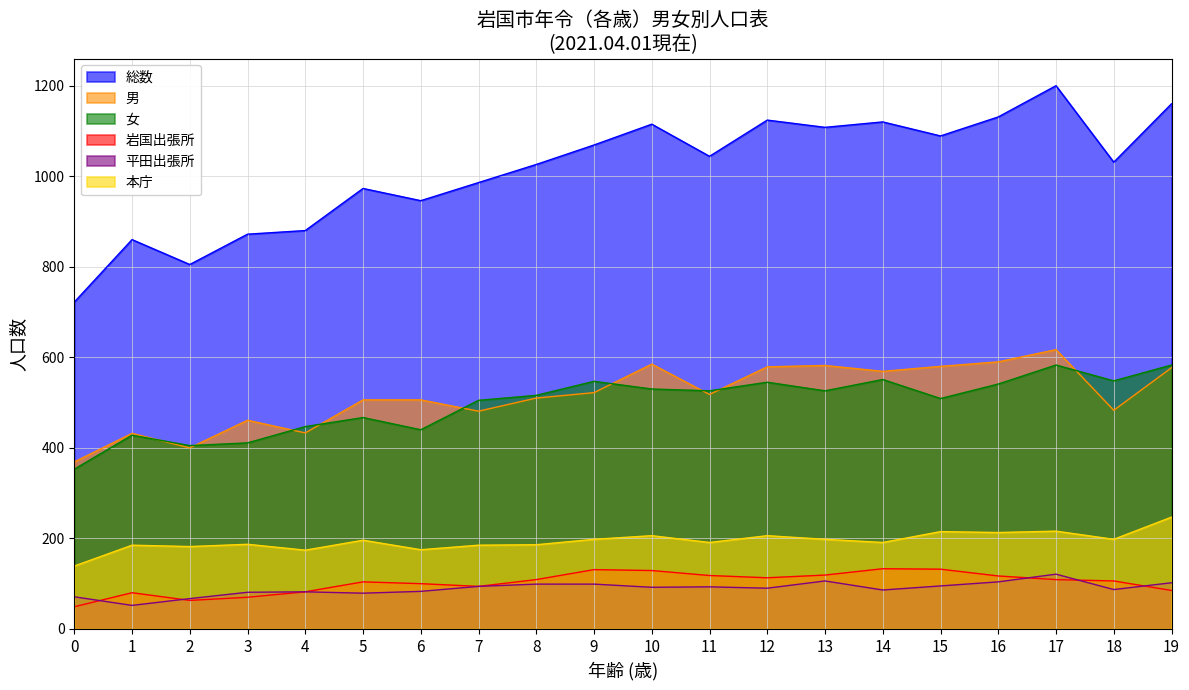

What are all the series names shown in the legend?

総数, 男, 女, 岩国出張所, 平田出張所, 本庁